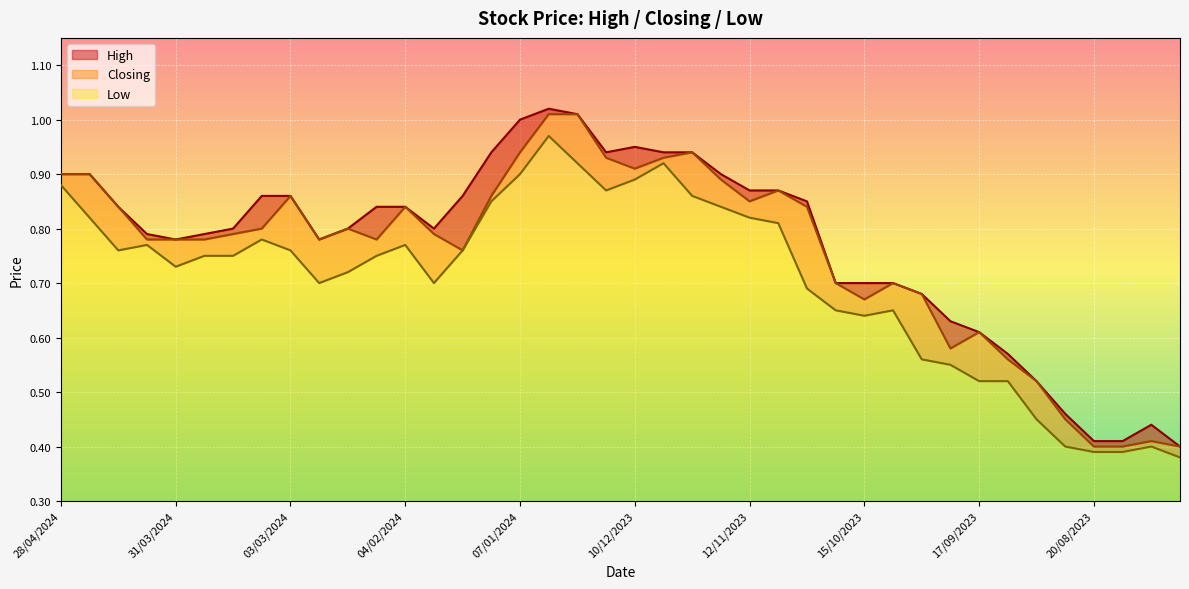

Reading left to right, transcribe all the data shown in this chart.

High: 28/04/2024=0.9	21/04/2024=0.9	14/04/2024=0.8	07/04/2024=0.8	31/03/2024=0.8	24/03/2024=0.8	17/03/2024=0.8	10/03/2024=0.9	03/03/2024=0.9	25/02/2024=0.8	18/02/2024=0.8	11/02/2024=0.8	04/02/2024=0.8	28/01/2024=0.8	21/01/2024=0.9	14/01/2024=0.9	07/01/2024=1.0	31/12/2023=1.0	24/12/2023=1.0	17/12/2023=0.9	10/12/2023=0.9	03/12/2023=0.9	26/11/2023=0.9	19/11/2023=0.9	12/11/2023=0.9	05/11/2023=0.9	29/10/2023=0.8	22/10/2023=0.7	15/10/2023=0.7	08/10/2023=0.7	01/10/2023=0.7	24/09/2023=0.6	17/09/2023=0.6	10/09/2023=0.6	03/09/2023=0.5	27/08/2023=0.5	20/08/2023=0.4	13/08/2023=0.4	06/08/2023=0.4	30/07/2023=0.4
Closing: 28/04/2024=0.9	21/04/2024=0.9	14/04/2024=0.8	07/04/2024=0.8	31/03/2024=0.8	24/03/2024=0.8	17/03/2024=0.8	10/03/2024=0.8	03/03/2024=0.9	25/02/2024=0.8	18/02/2024=0.8	11/02/2024=0.8	04/02/2024=0.8	28/01/2024=0.8	21/01/2024=0.8	14/01/2024=0.9	07/01/2024=0.9	31/12/2023=1.0	24/12/2023=1.0	17/12/2023=0.9	10/12/2023=0.9	03/12/2023=0.9	26/11/2023=0.9	19/11/2023=0.9	12/11/2023=0.8	05/11/2023=0.9	29/10/2023=0.8	22/10/2023=0.7	15/10/2023=0.7	08/10/2023=0.7	01/10/2023=0.7	24/09/2023=0.6	17/09/2023=0.6	10/09/2023=0.6	03/09/2023=0.5	27/08/2023=0.5	20/08/2023=0.4	13/08/2023=0.4	06/08/2023=0.4	30/07/2023=0.4
Low: 28/04/2024=0.9	21/04/2024=0.8	14/04/2024=0.8	07/04/2024=0.8	31/03/2024=0.7	24/03/2024=0.8	17/03/2024=0.8	10/03/2024=0.8	03/03/2024=0.8	25/02/2024=0.7	18/02/2024=0.7	11/02/2024=0.8	04/02/2024=0.8	28/01/2024=0.7	21/01/2024=0.8	14/01/2024=0.8	07/01/2024=0.9	31/12/2023=1.0	24/12/2023=0.9	17/12/2023=0.9	10/12/2023=0.9	03/12/2023=0.9	26/11/2023=0.9	19/11/2023=0.8	12/11/2023=0.8	05/11/2023=0.8	29/10/2023=0.7	22/10/2023=0.7	15/10/2023=0.6	08/10/2023=0.7	01/10/2023=0.6	24/09/2023=0.6	17/09/2023=0.5	10/09/2023=0.5	03/09/2023=0.5	27/08/2023=0.4	20/08/2023=0.4	13/08/2023=0.4	06/08/2023=0.4	30/07/2023=0.4